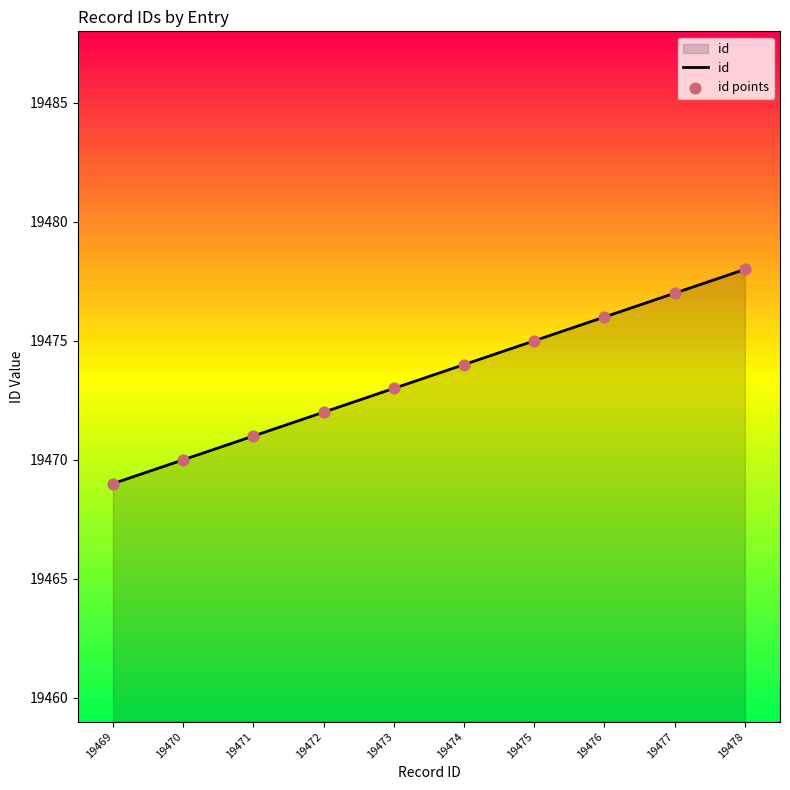

Which series reaches the minimum Y coordinate?

id